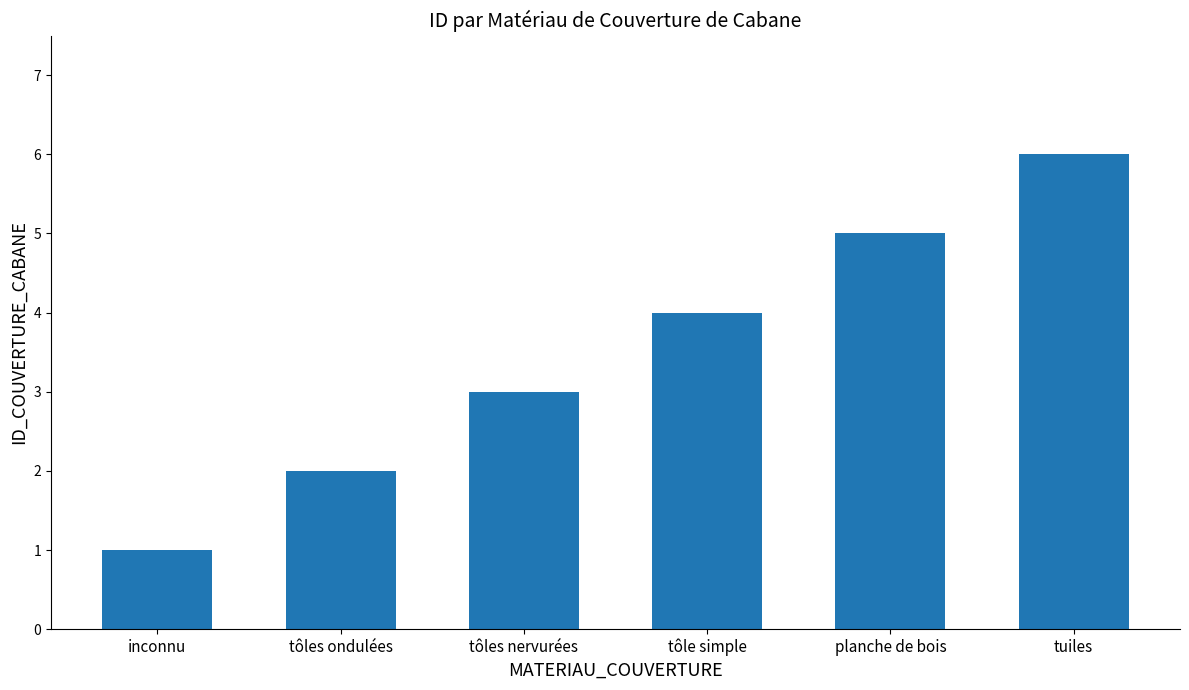

What position from the right is tôles nervurées?

4